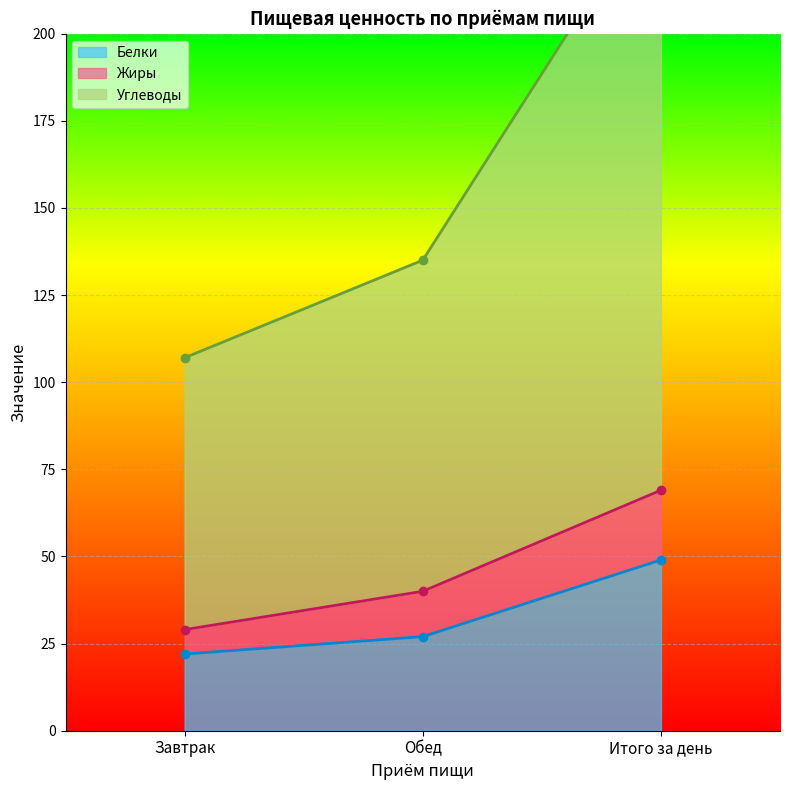

True or false: Белки has a value of 10 at Обед.

False